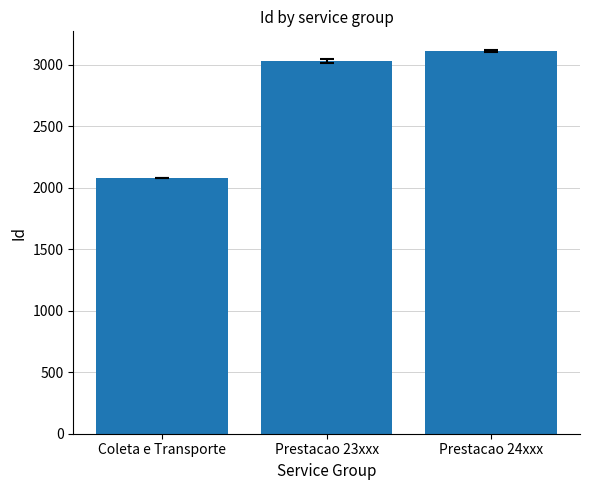

Rank the categories by value from lowest to highest.

Coleta e Transporte, Prestacao 23xxx, Prestacao 24xxx